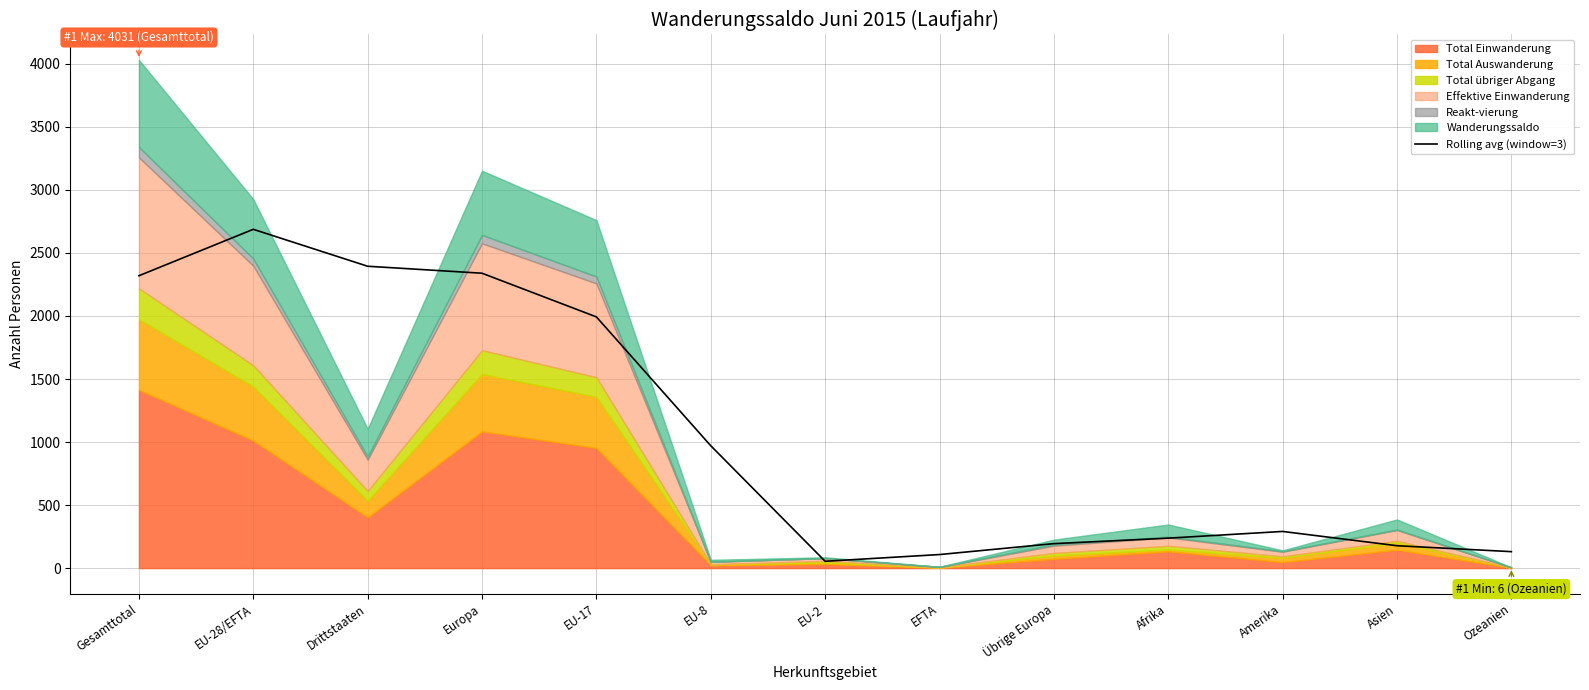

List the labels in order of value, smallest first.

EU-2, EFTA, Ozeanien, Asien, Übrige Europa, Afrika, Amerika, EU-8, EU-17, Gesamttotal, Europa, Drittstaaten, EU-28/EFTA